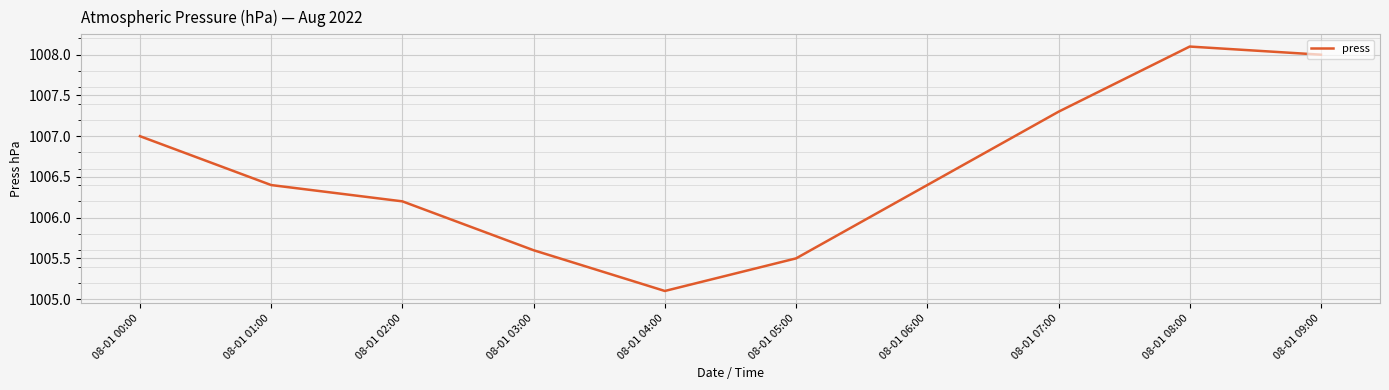

Where is the data nearest to the value 1006?

08-01 02:00